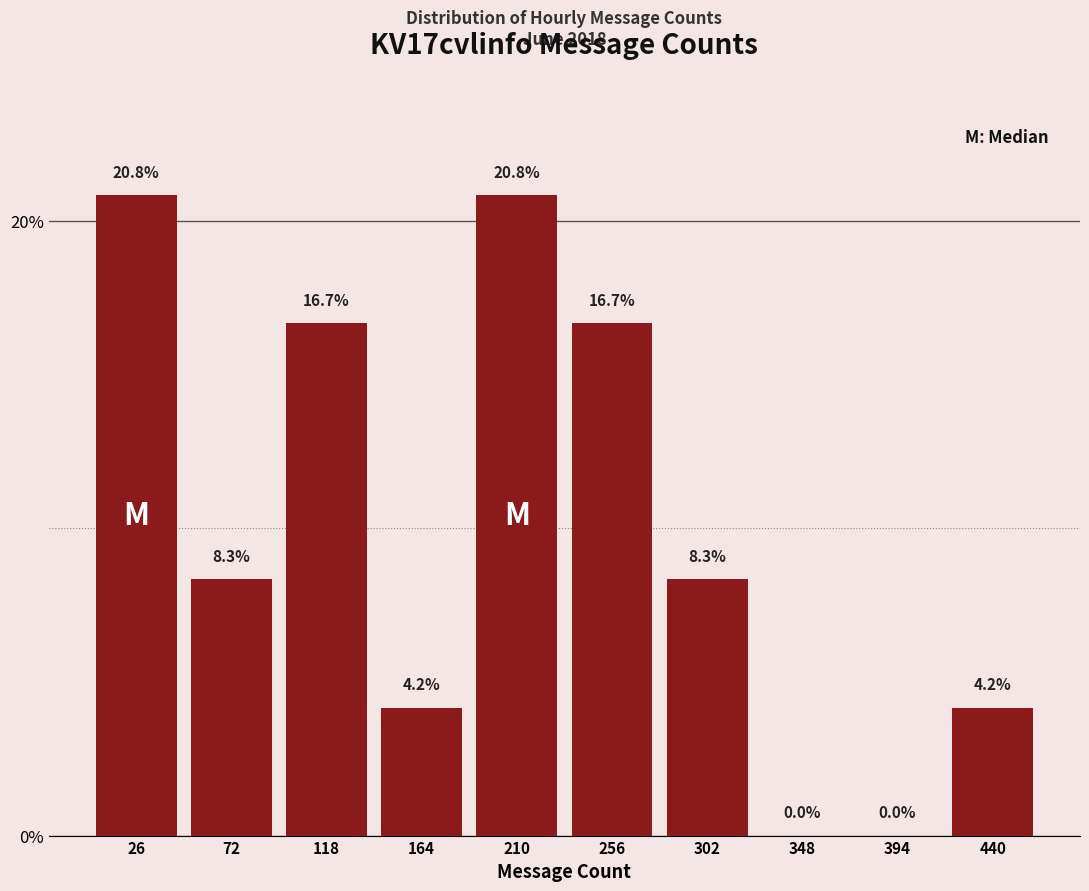

Reading left to right, transcribe this chart: for each bar, give the range it covers on the x-axis and its height. The bar edges are not printed on the chart, so give them approximately, as read against the axis.

5 to 50: 20.8
50 to 95: 8.3
95 to 140: 16.7
140 to 190: 4.2
190 to 235: 20.8
235 to 280: 16.7
280 to 325: 8.3
325 to 370: 0.0
370 to 415: 0.0
415 to 465: 4.2